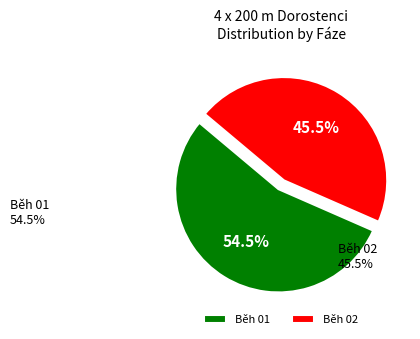

What is the ratio of the value at Běh 02 to the value at Běh 01?

0.8